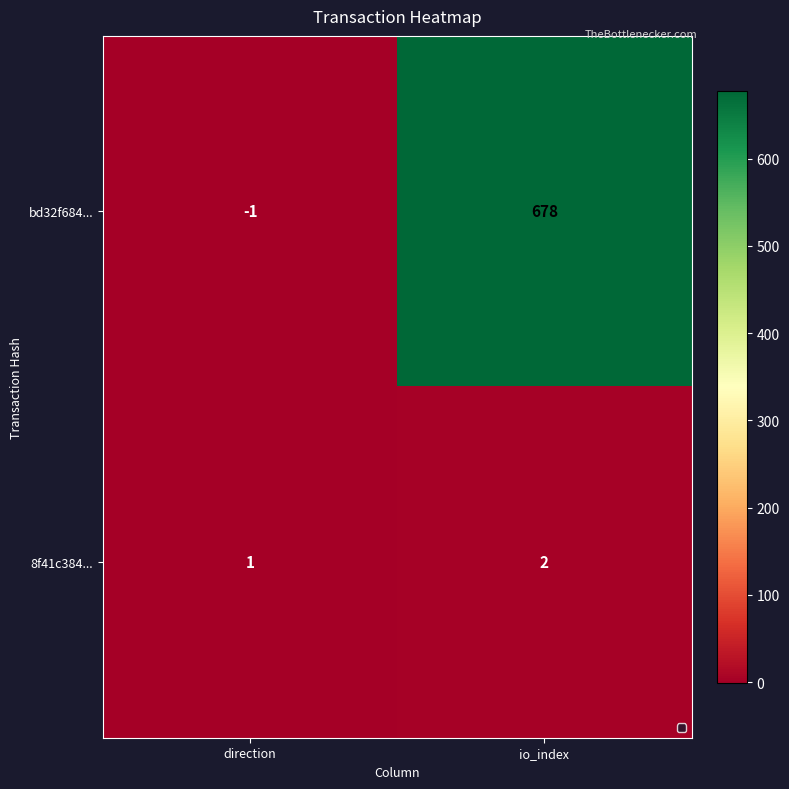

At how many categories does at least one series exceed 428?

1